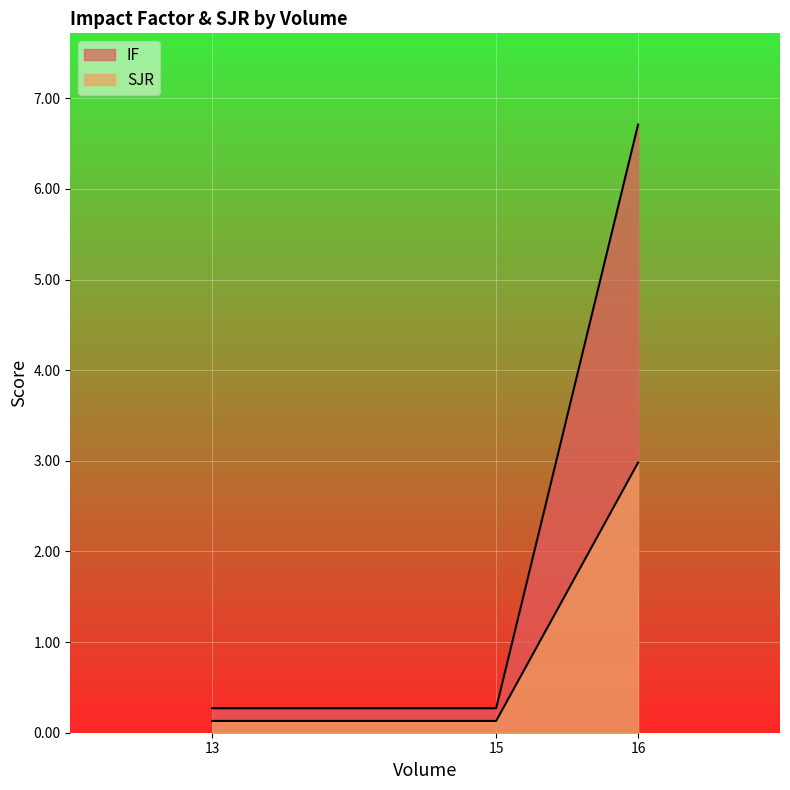

What is the average value of the SJR series?

1.1